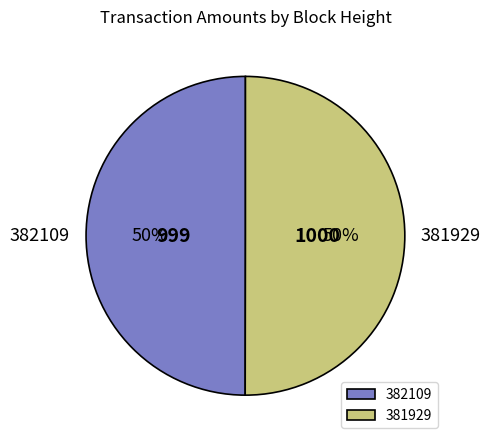

True or false: 382109 accounts for 50% of the total.

True